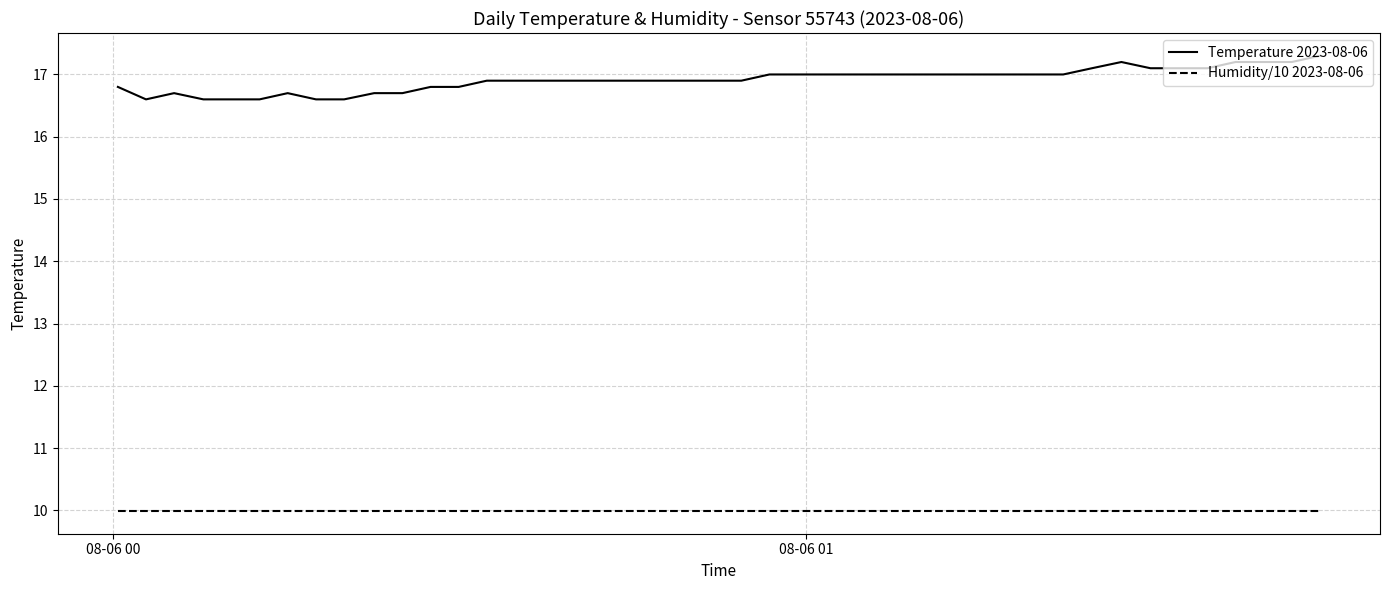

What is the difference between the maximum and minimum values in the Temperature 2023-08-06 series?

0.7